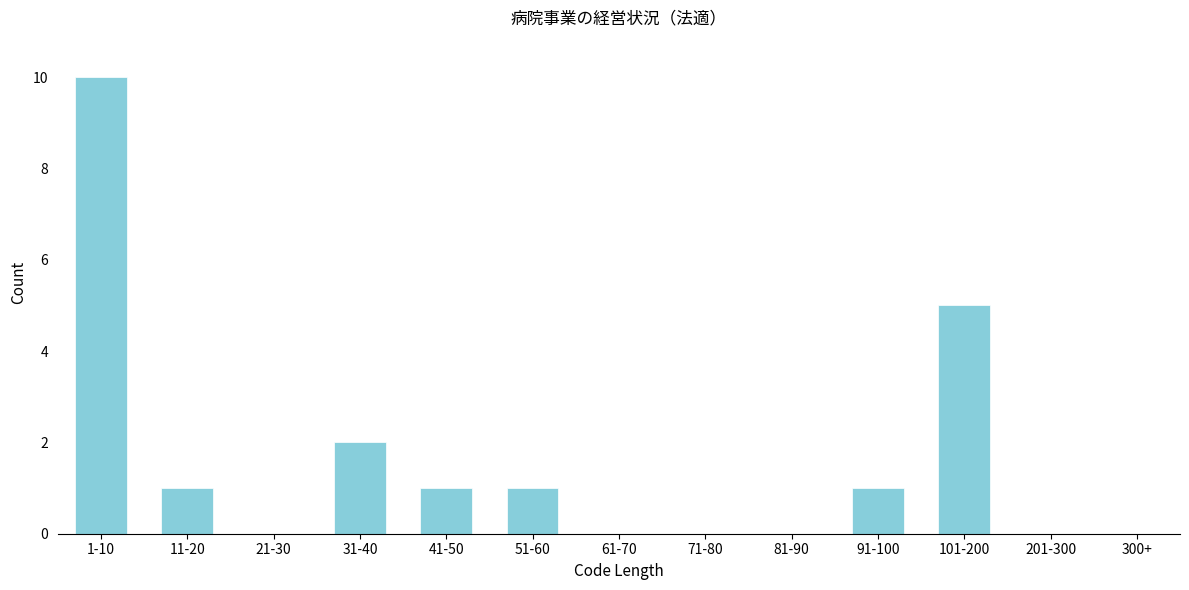

Reading right to left, extract all data points from this chart.

300+=0	201-300=0	101-200=5	91-100=1	81-90=0	71-80=0	61-70=0	51-60=1	41-50=1	31-40=2	21-30=0	11-20=1	1-10=10